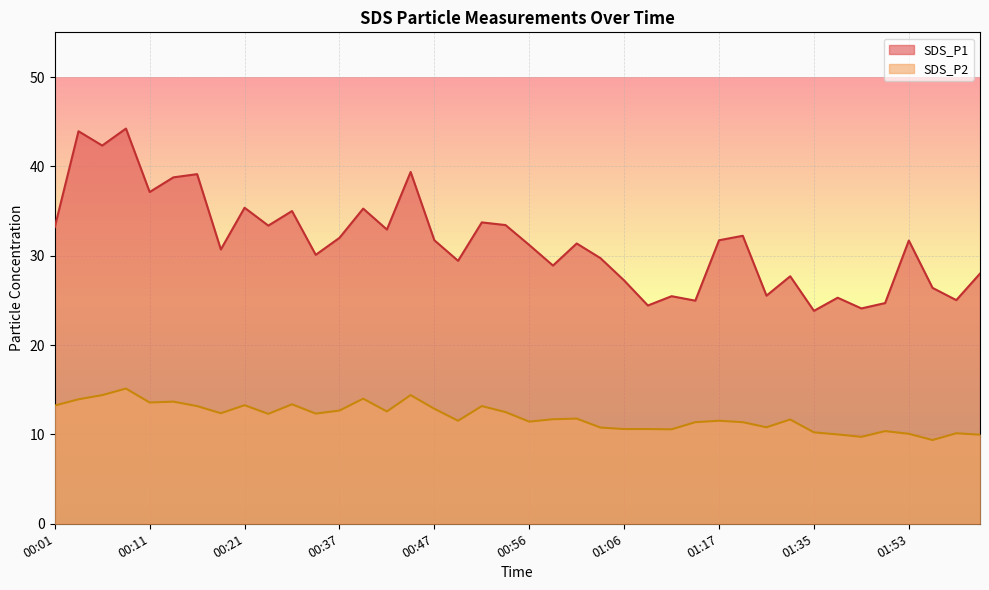

True or false: SDS_P1 and SDS_P2 cross at least once.

False